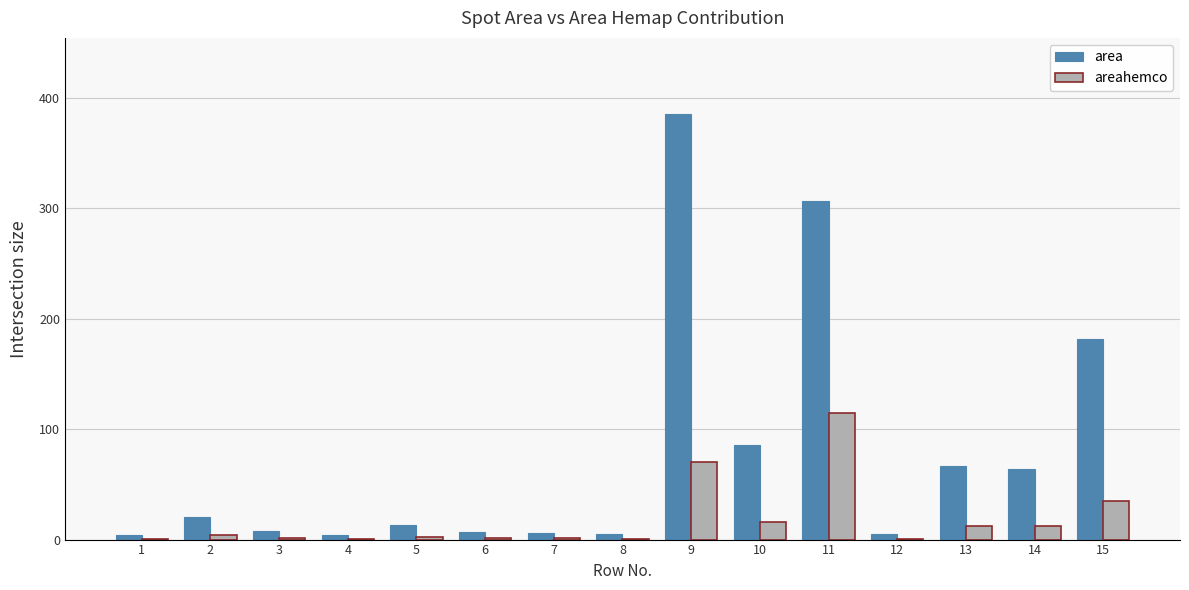

Does the chart contain stacked bars?

No